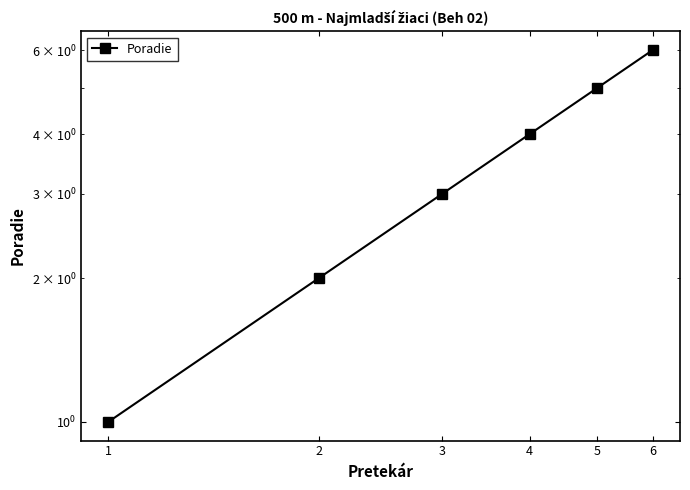

Which category has the highest value across all series?

6